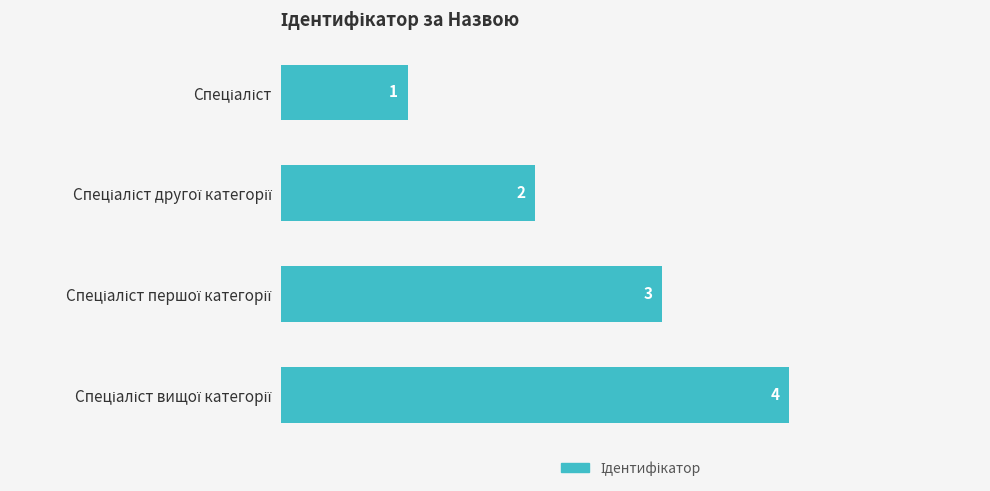

How many bars are there in total?

4